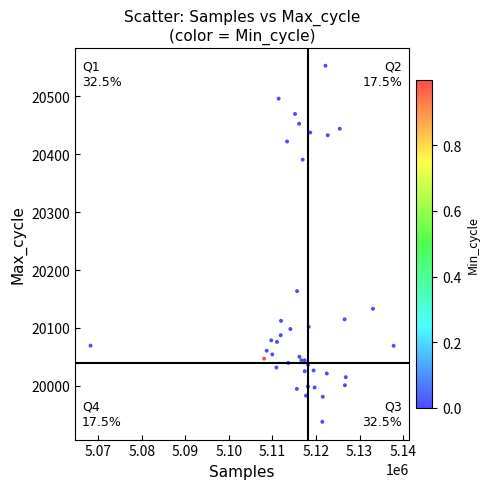

What Y value in the scatter plot is closest to 20245?

20163.6